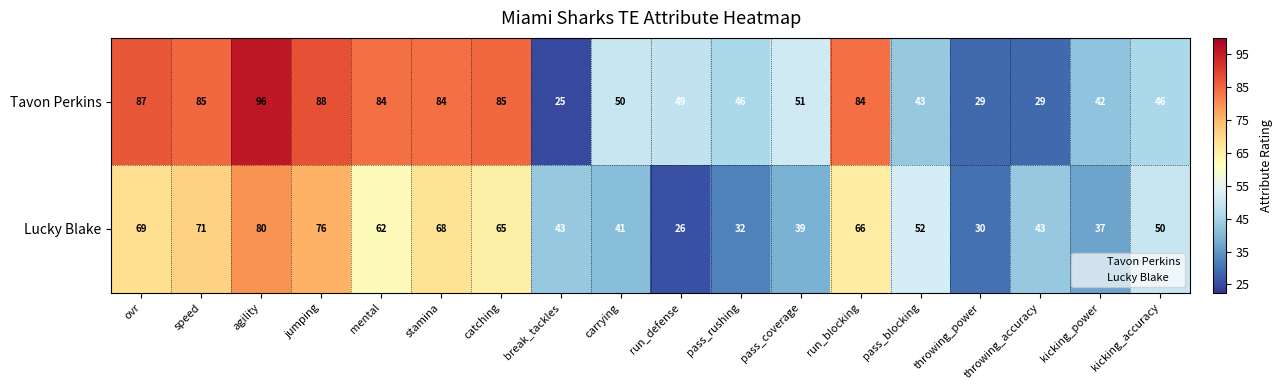

Which label corresponds to the smallest value in the chart?

break_tackles